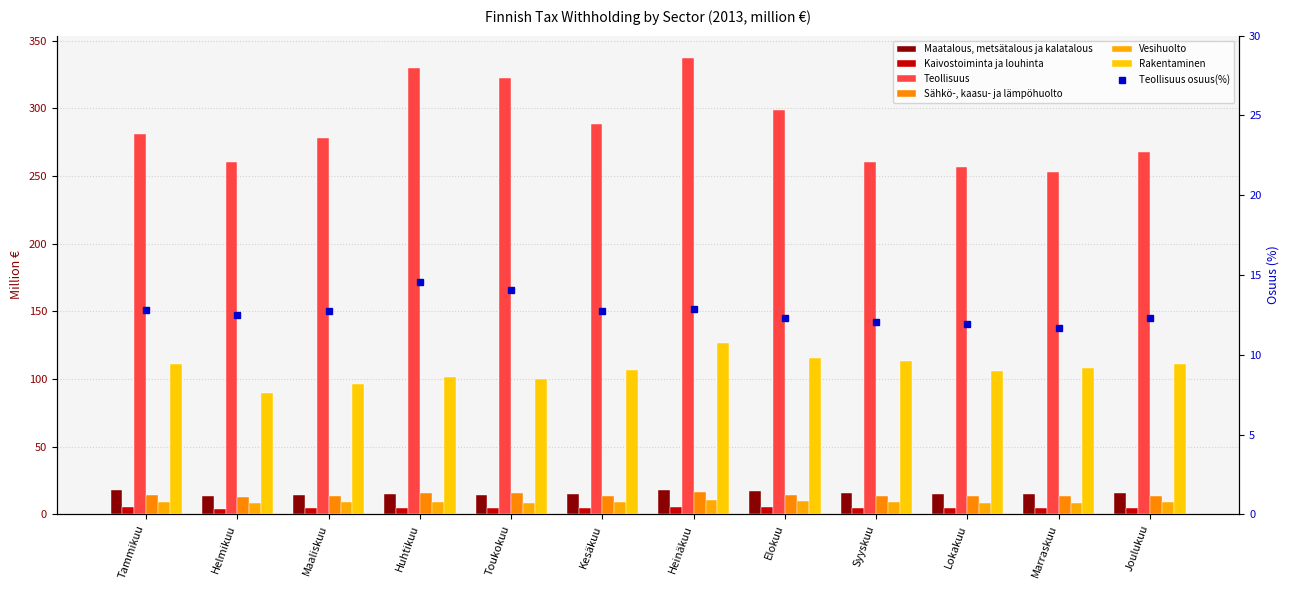

The Sähkö-, kaasu- ja lämpöhuolto series shows 3.0 at Maaliskuu. True or false?

False